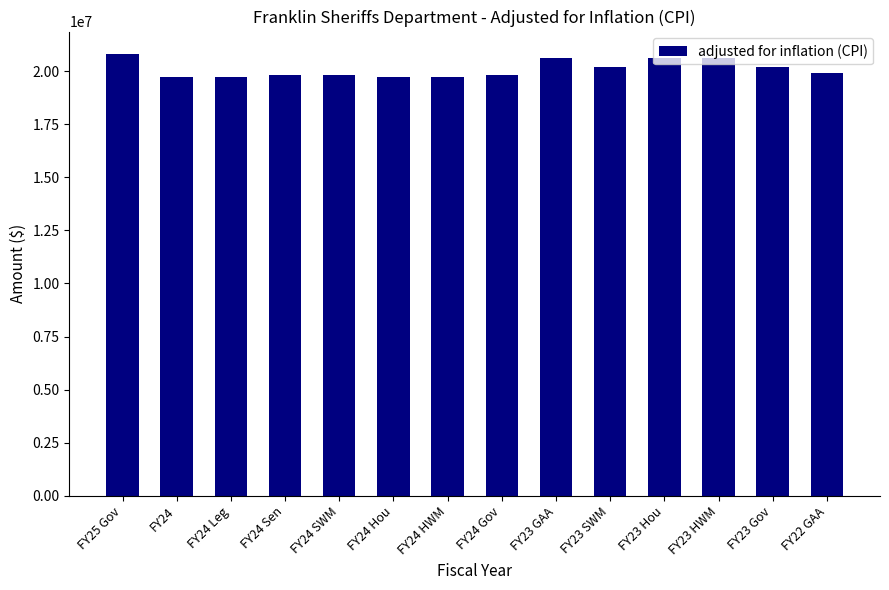

What is the maximum value shown in the chart?

20824659